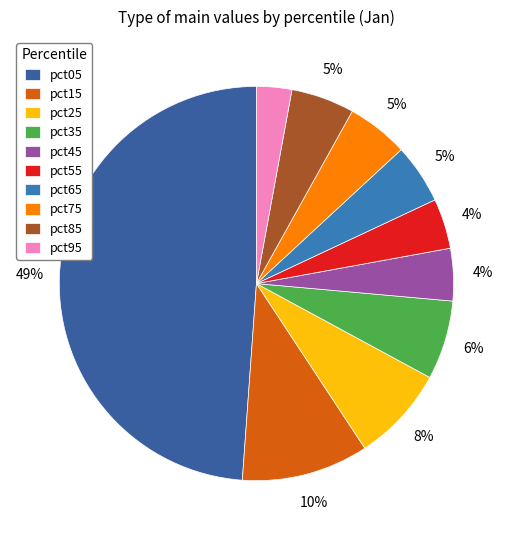

Rank the categories by value from highest to lowest.

pct05, pct15, pct25, pct35, pct85, pct75, pct65, pct45, pct55, pct95